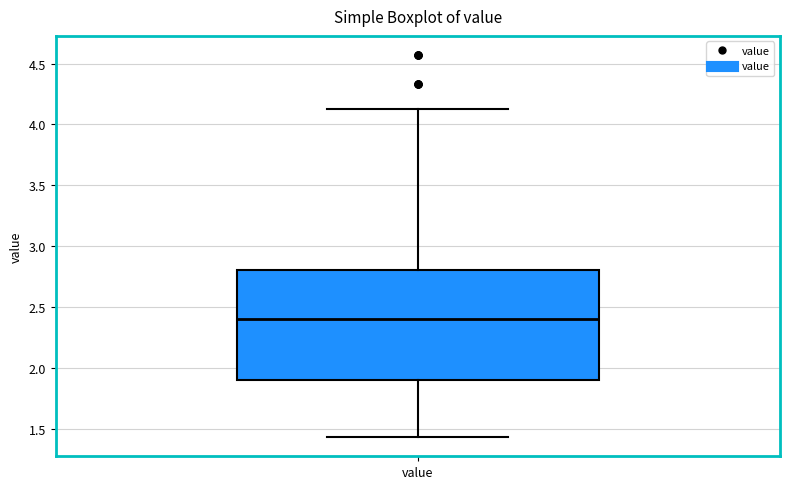

Read this box plot against the y-axis: the position of the median line, the range covered by the box, and the ends of both whiskers. The values are not printed on the chart, so give them approximately, as read against the axis.

median 2.40, box 1.90 to 2.80, whiskers 1.45 to 4.15